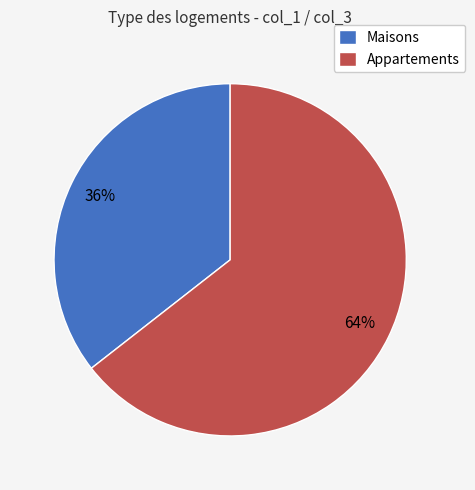

Which category has the biggest portion of the pie?

Appartements